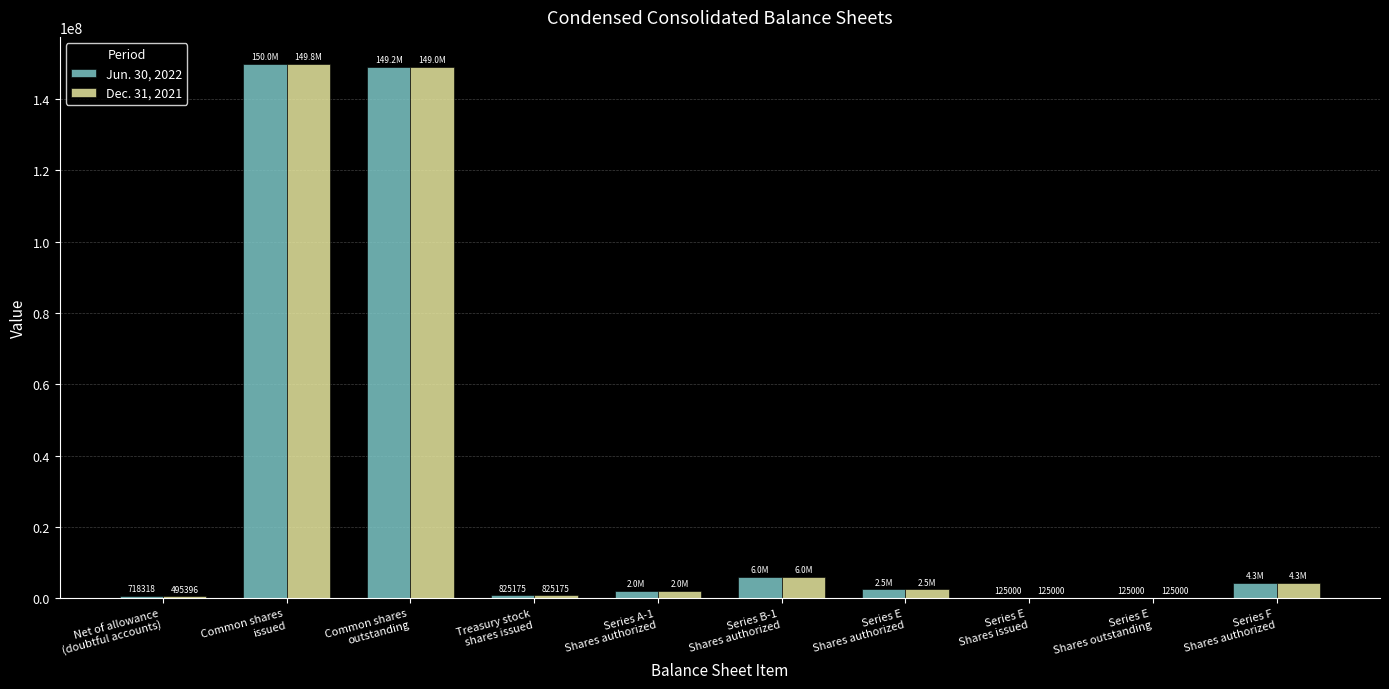

What is the difference between the Dec. 31, 2021 values at Common shares
issued and Series E
Shares outstanding?

149685383